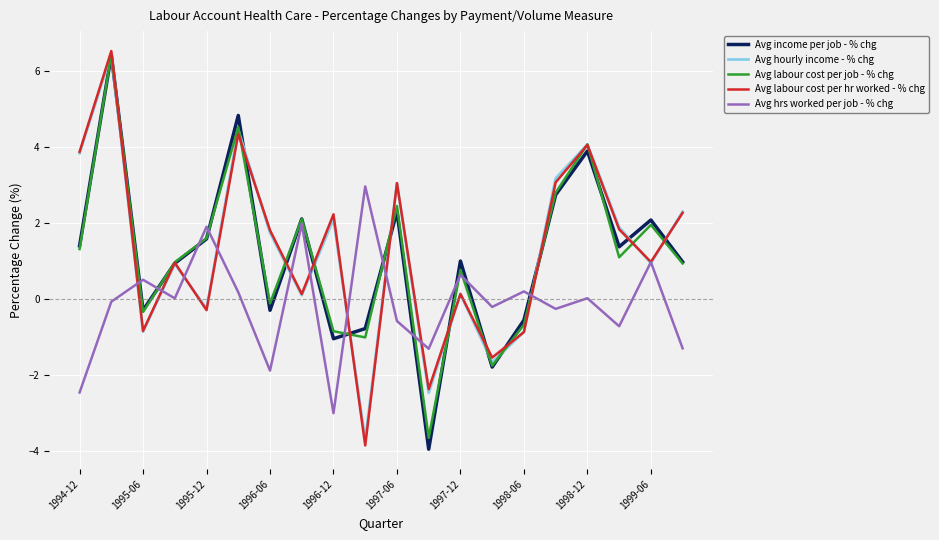

What is the difference between the second highest and minimum values in the Avg labour cost per job - % chg series?

8.2